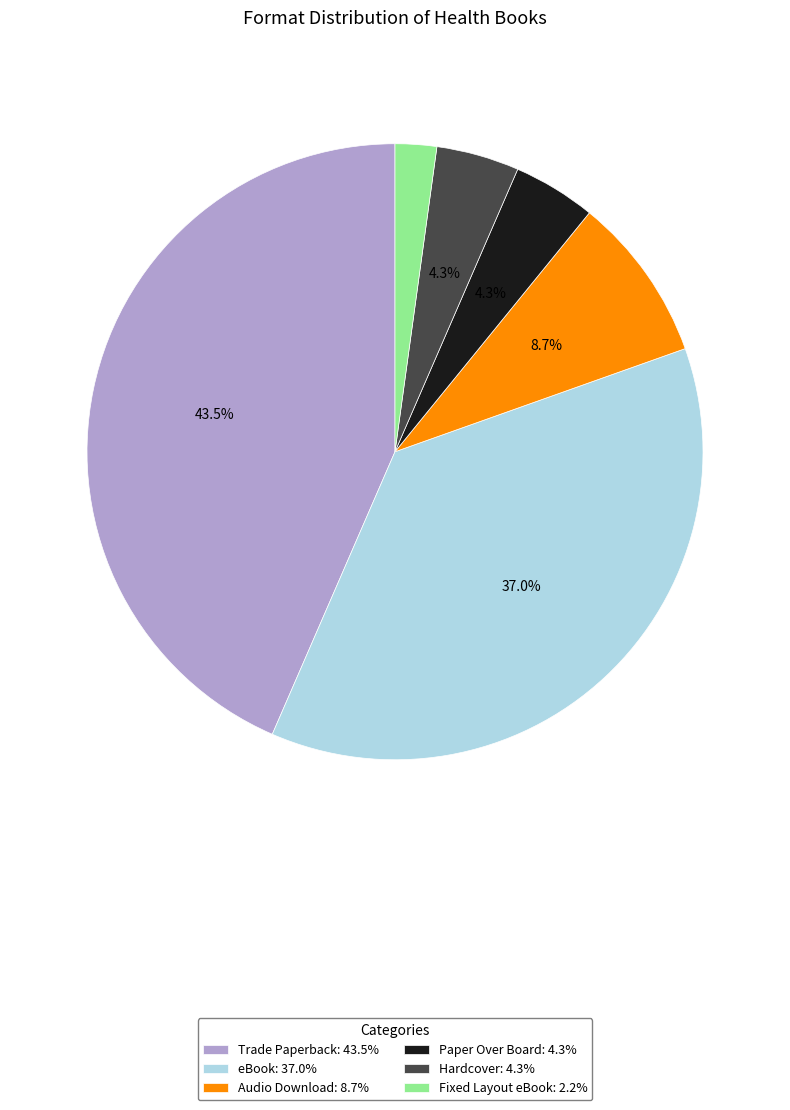

What percentage is the Hardcover slice, to the nearest percent?

4%